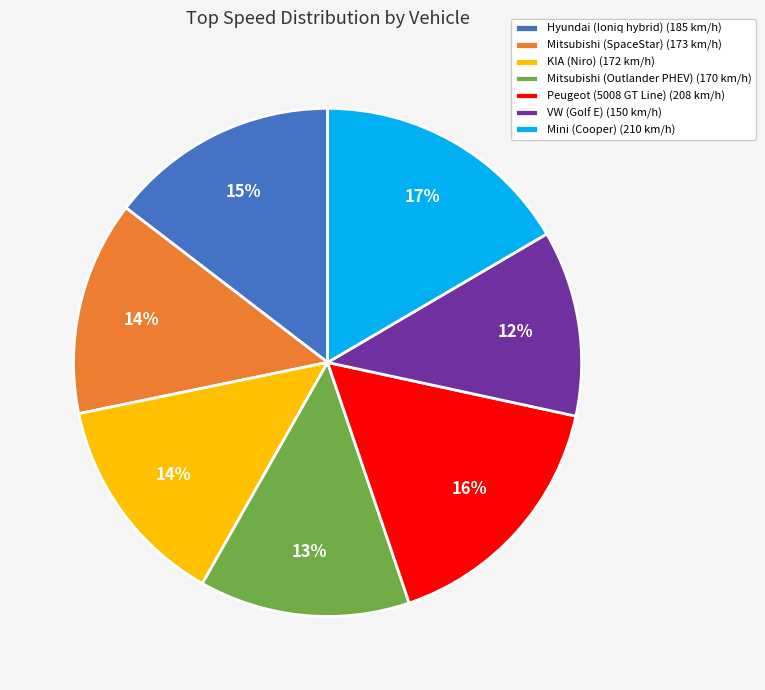

To the nearest percent, what is the difference between the largest and smallest slice percentages?

5%